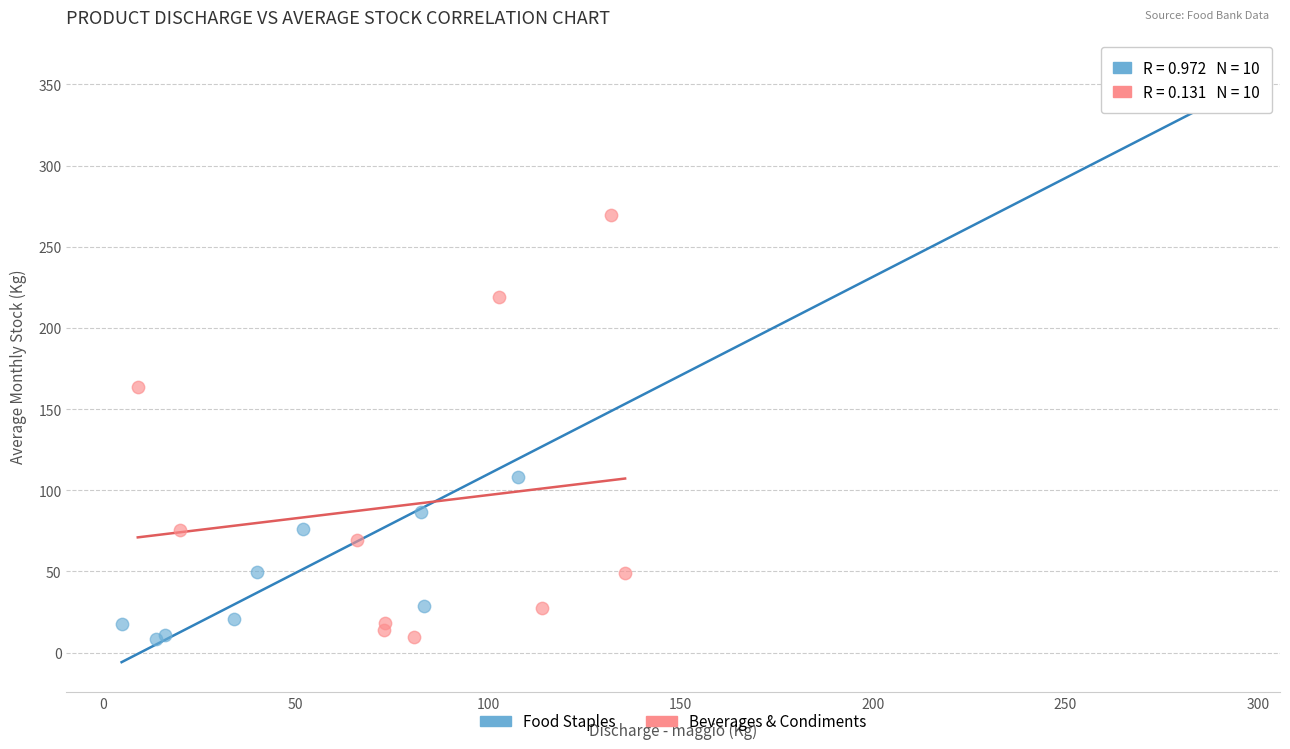

Which series has the widest spread of Y values?

Food Staples